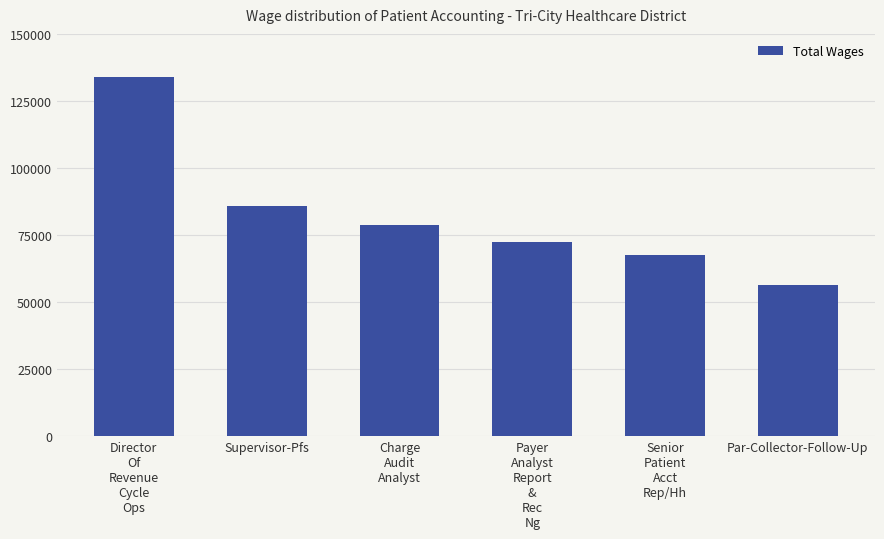

Where is the data nearest to the value 95171?

Supervisor-Pfs